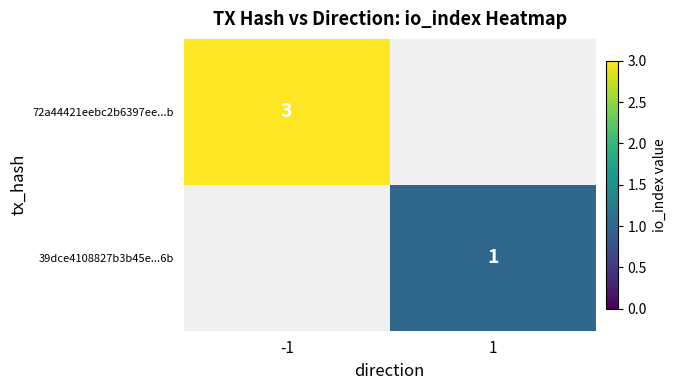

True or false: 39dce4108827b3b45e...6b has a value of 2 at 1.

False